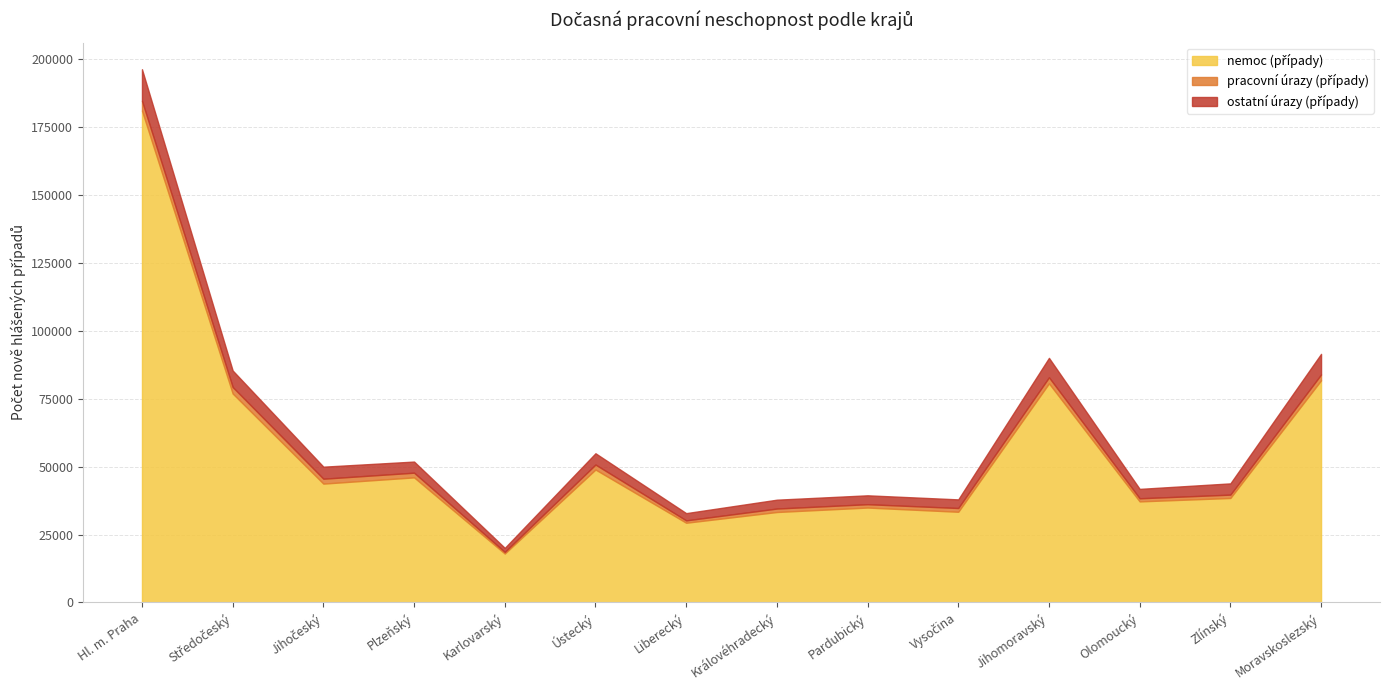

What is the spread (max minus min) of values at Karlovarský?

17403